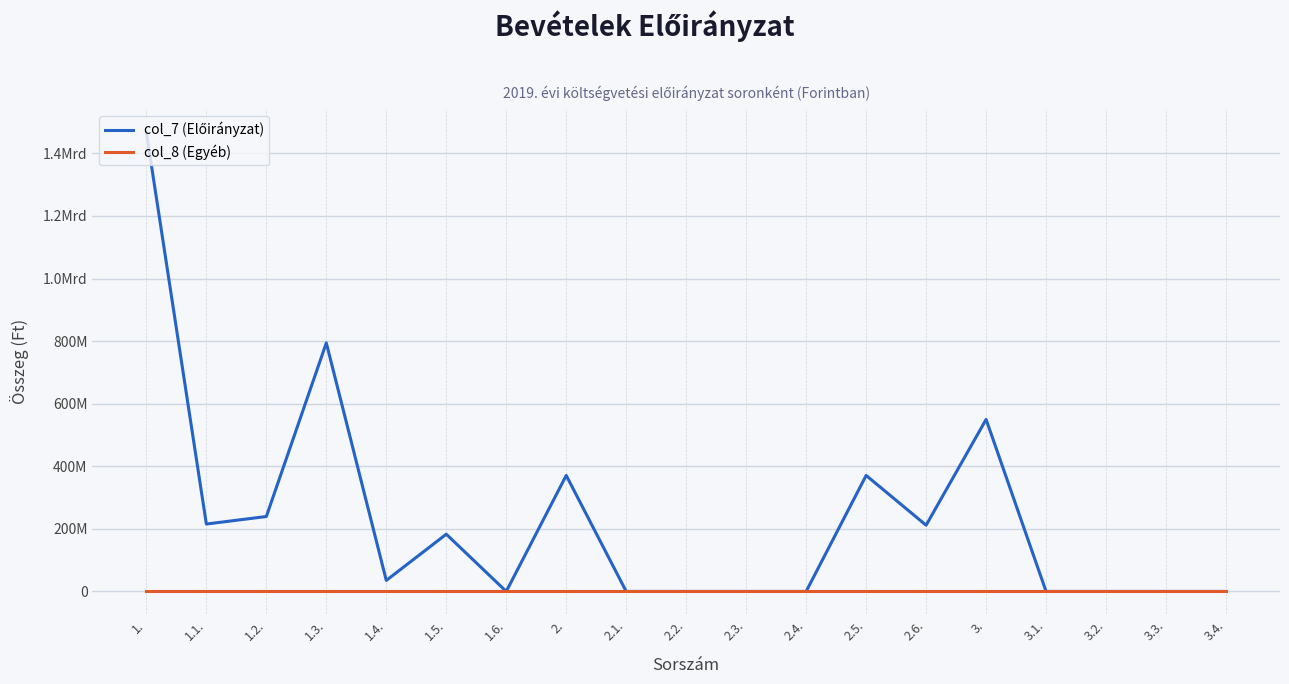

Does the chart display data point markers on the line(s)?

No